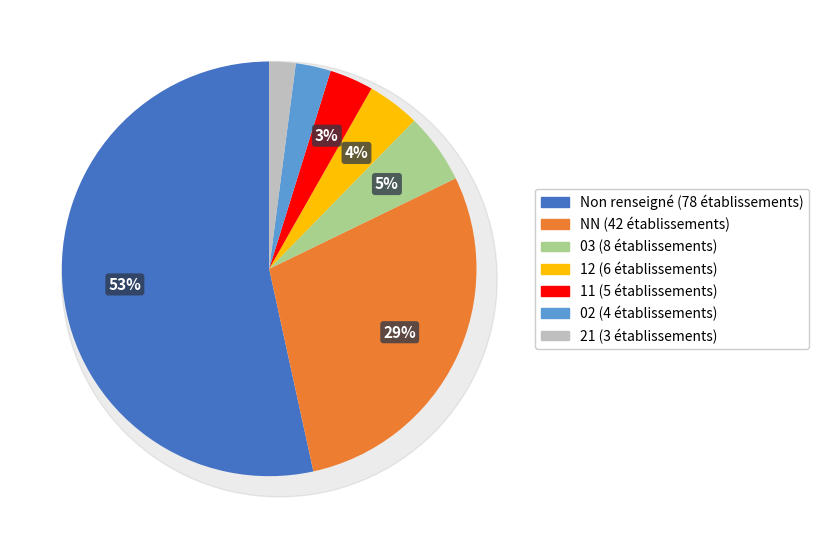

Count the number of slices in the pie.

7